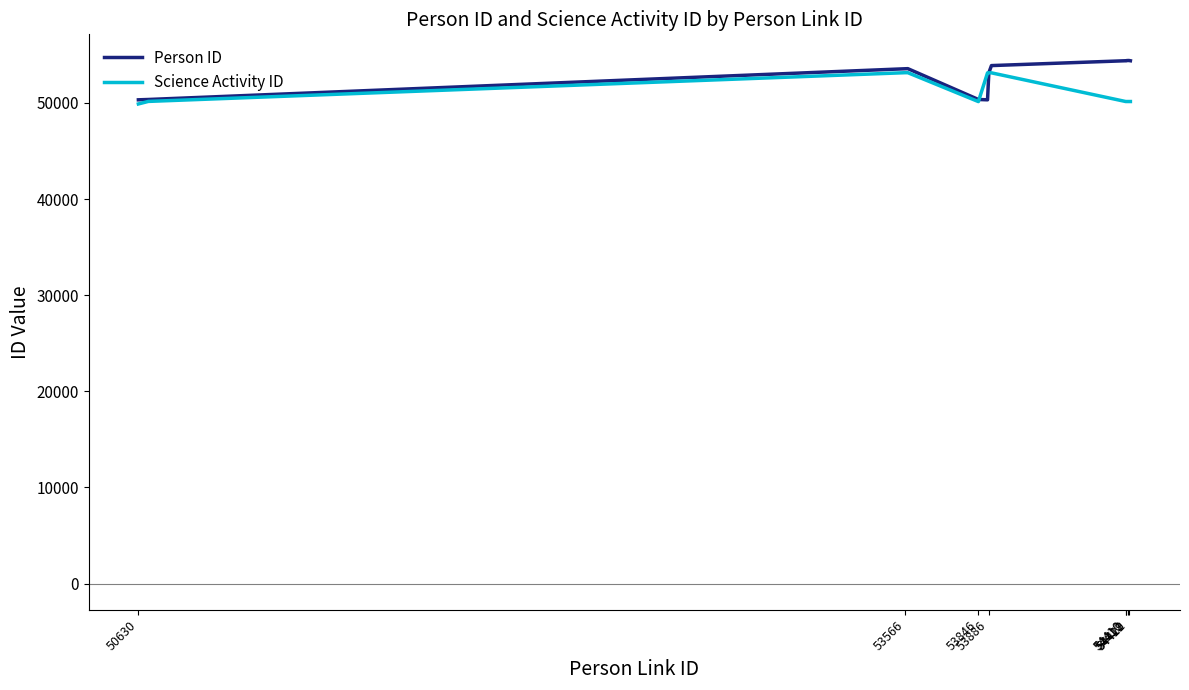

How many categories are shown in the chart?

16